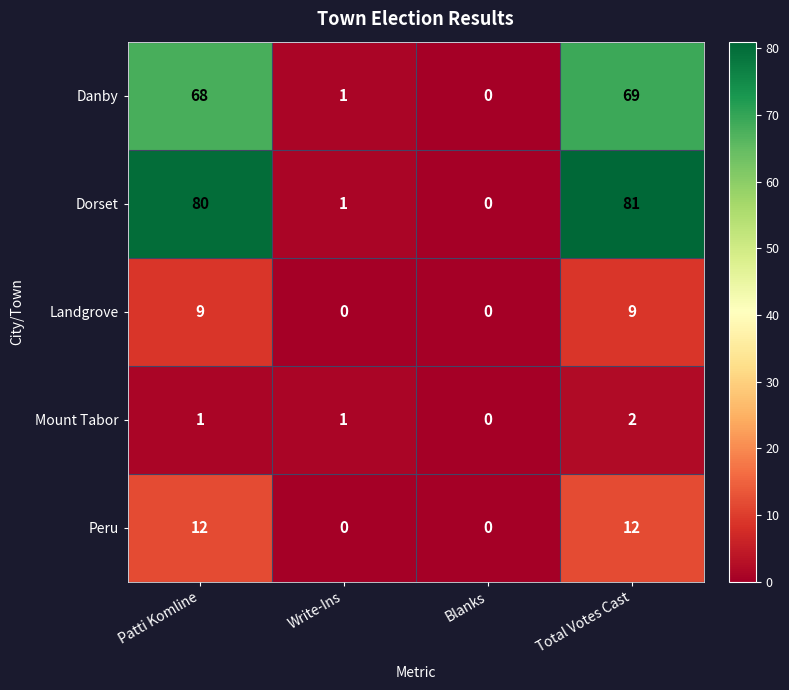

Which series has the widest spread of values?

Dorset